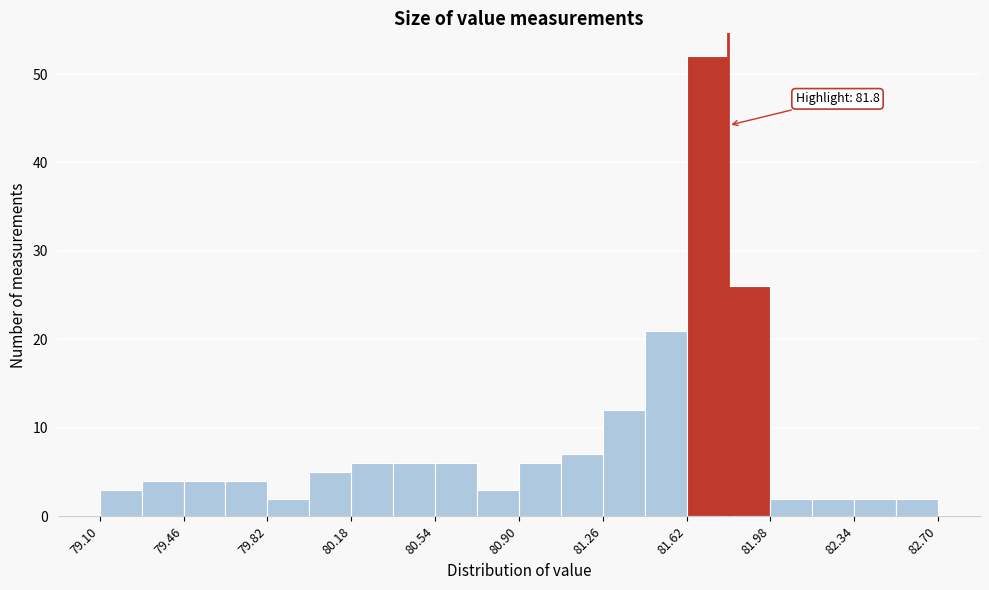

Read against the x-axis, roughly where is the centre of the tallest bar?

81.70